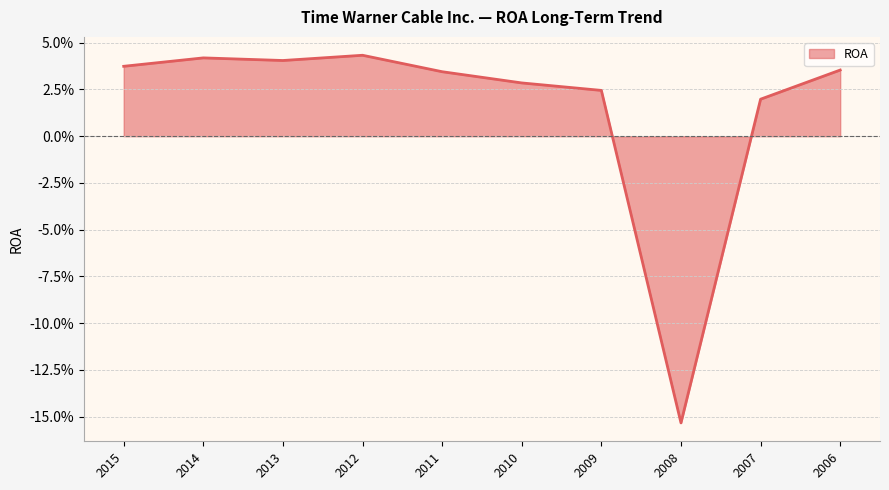

True or false: there are more than 0 points higher than both neighbors.

True